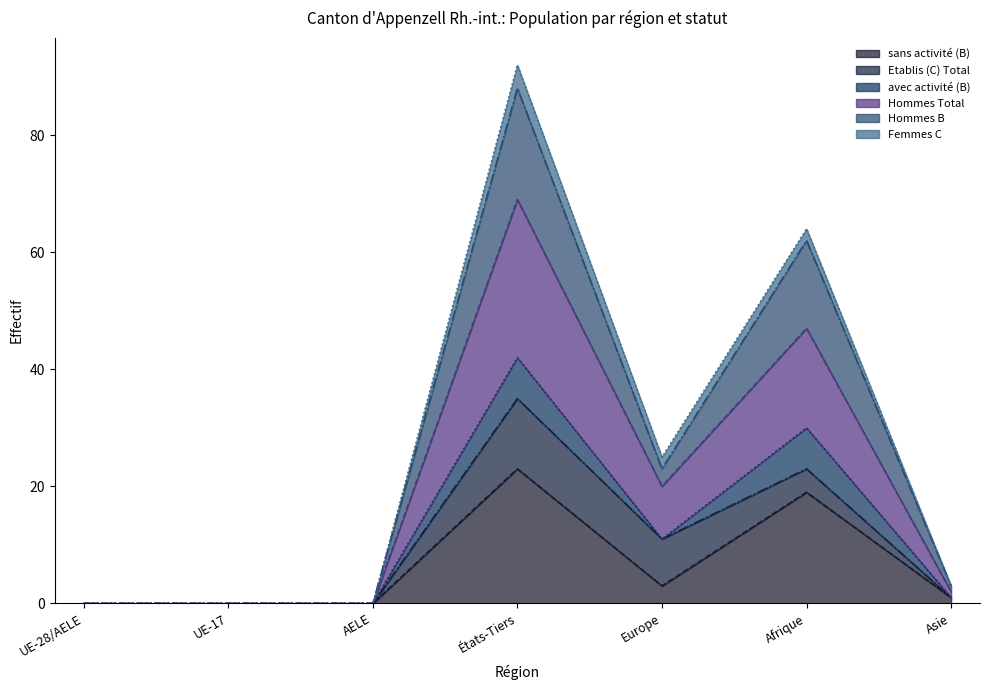

At which category does sans activité (B) reach its first local valley?

Europe